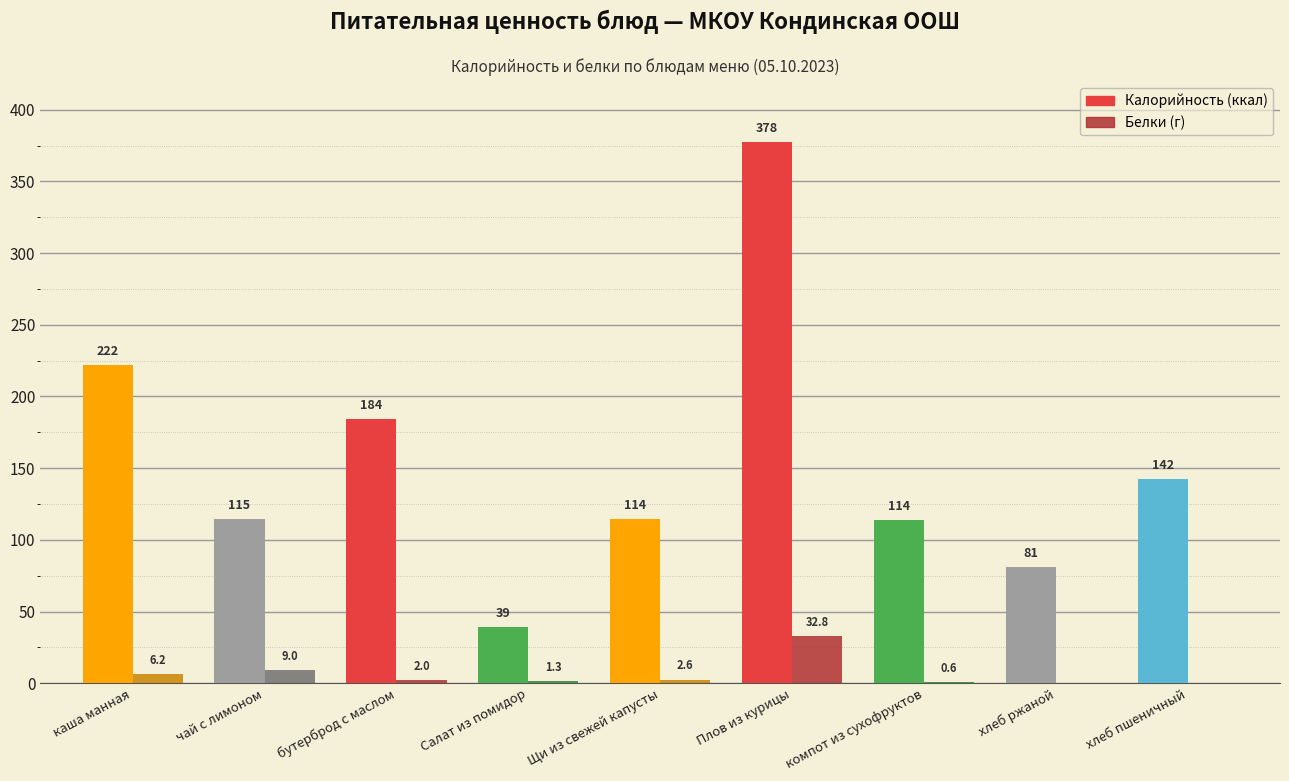

What is the sum of all Белки values?

54.4